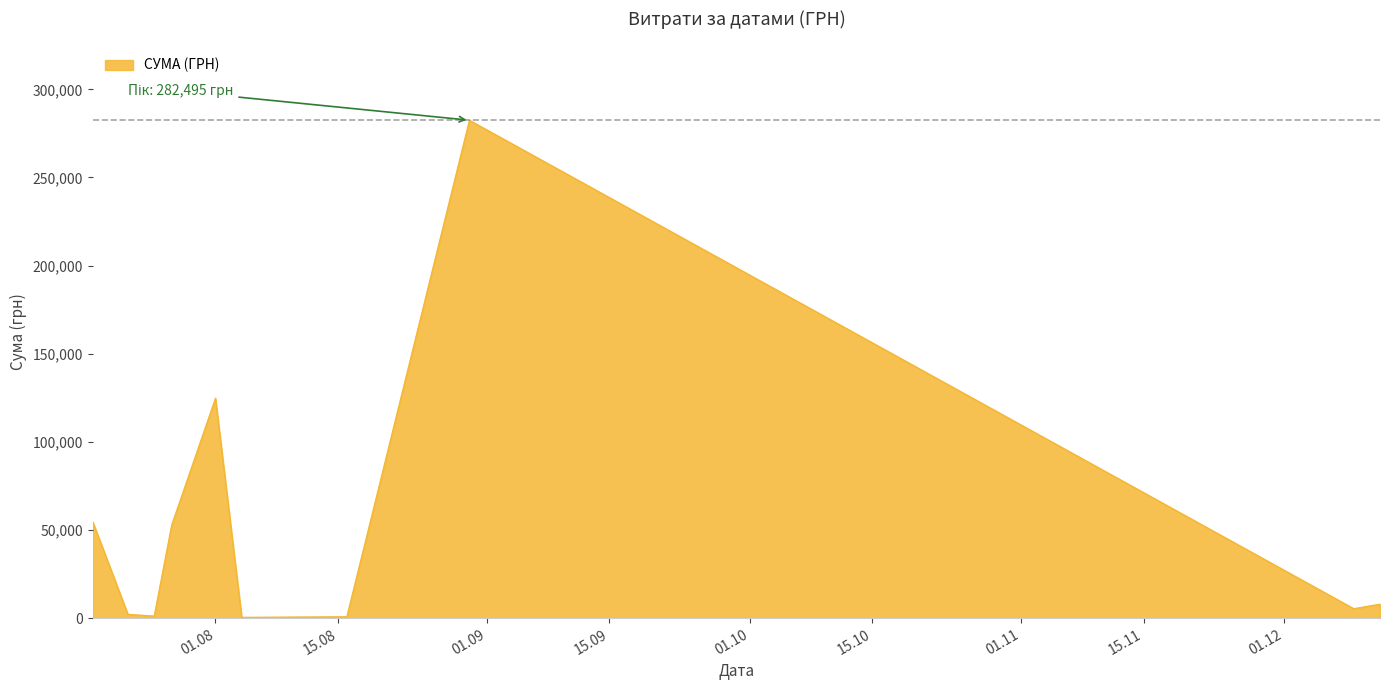

What is the difference between the maximum and minimum values?

282004.7